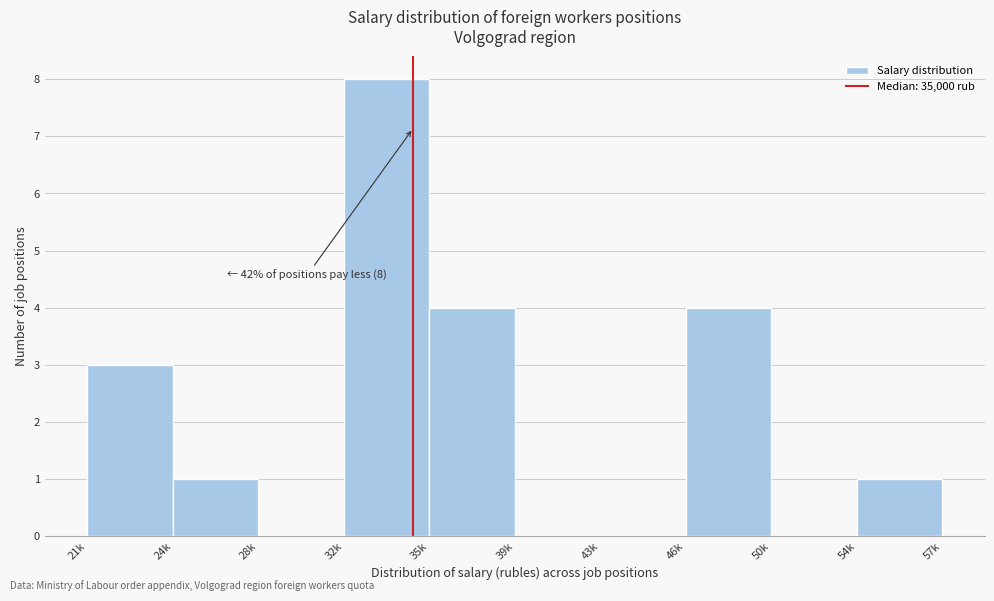

Reading left to right, extract all data points from this chart.

21k=3	24k=1	28k=0	32k=8	35k=4	39k=0	43k=0	46k=4	50k=0	54k=1